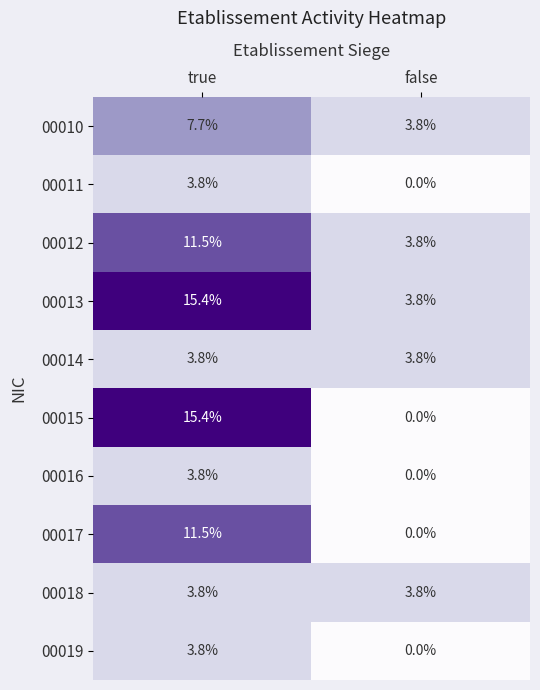

Which category has the highest value across all series?

true